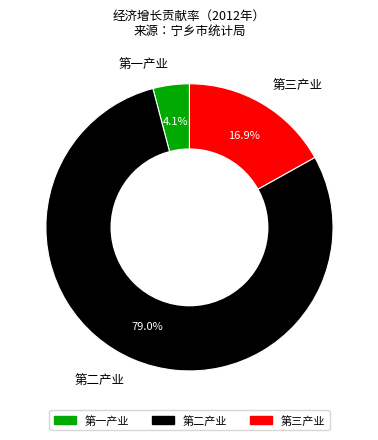

What percentage is NOT represented by 第一产业?

95.9%